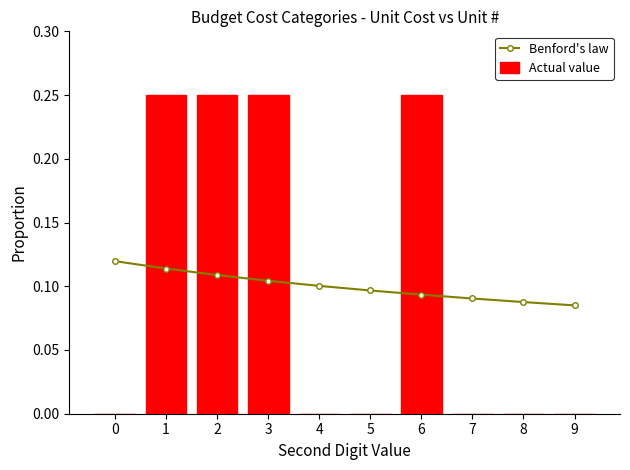

Which series has the widest spread of values?

Actual value